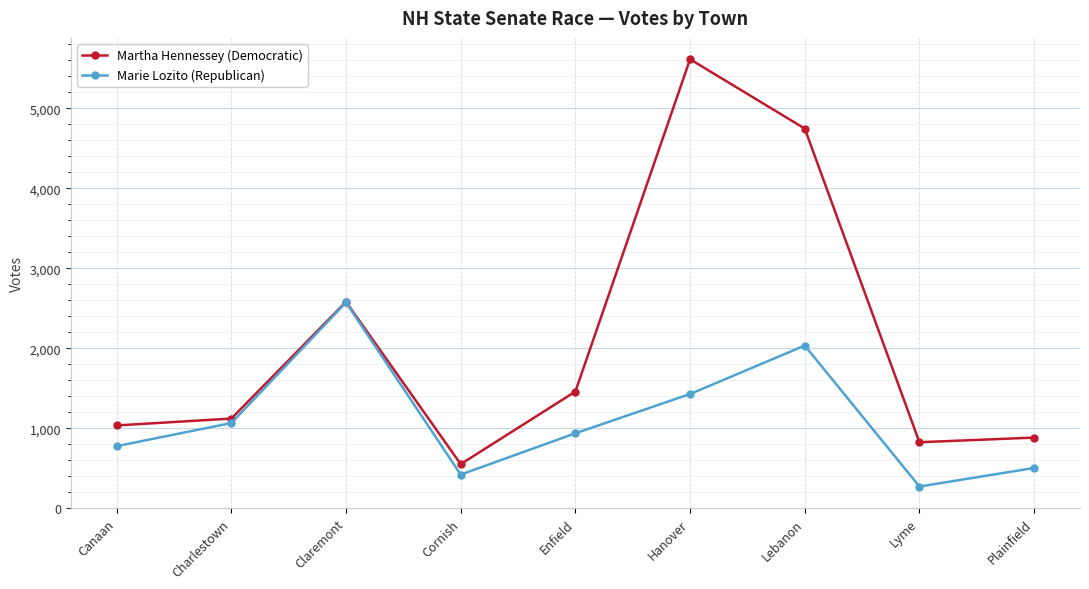

Is the value of Martha Hennessey (Democratic) at Plainfield greater than the value of Marie Lozito (Republican) at Plainfield?

Yes